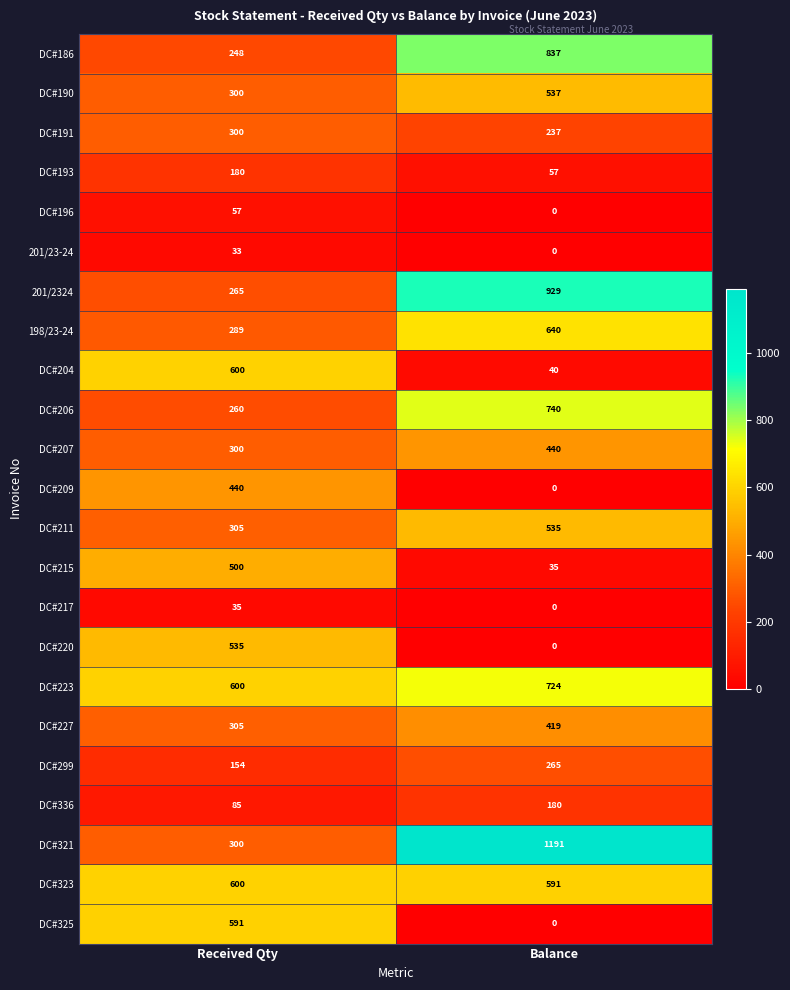

The DC#223 series shows 158 at Received Qty. True or false?

False